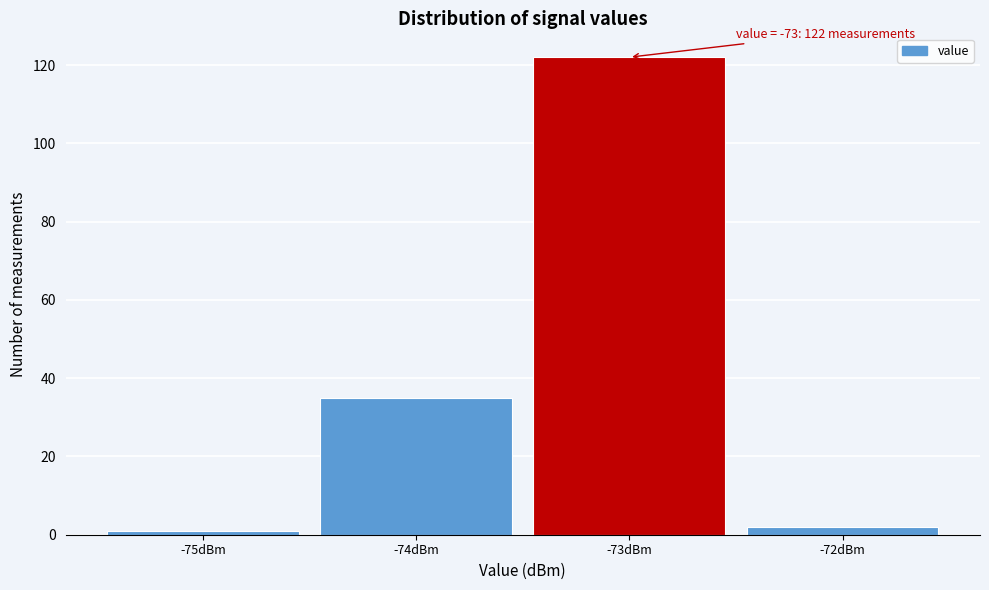

Which range on the x-axis has the tallest bar?

-73.5 to -72.5